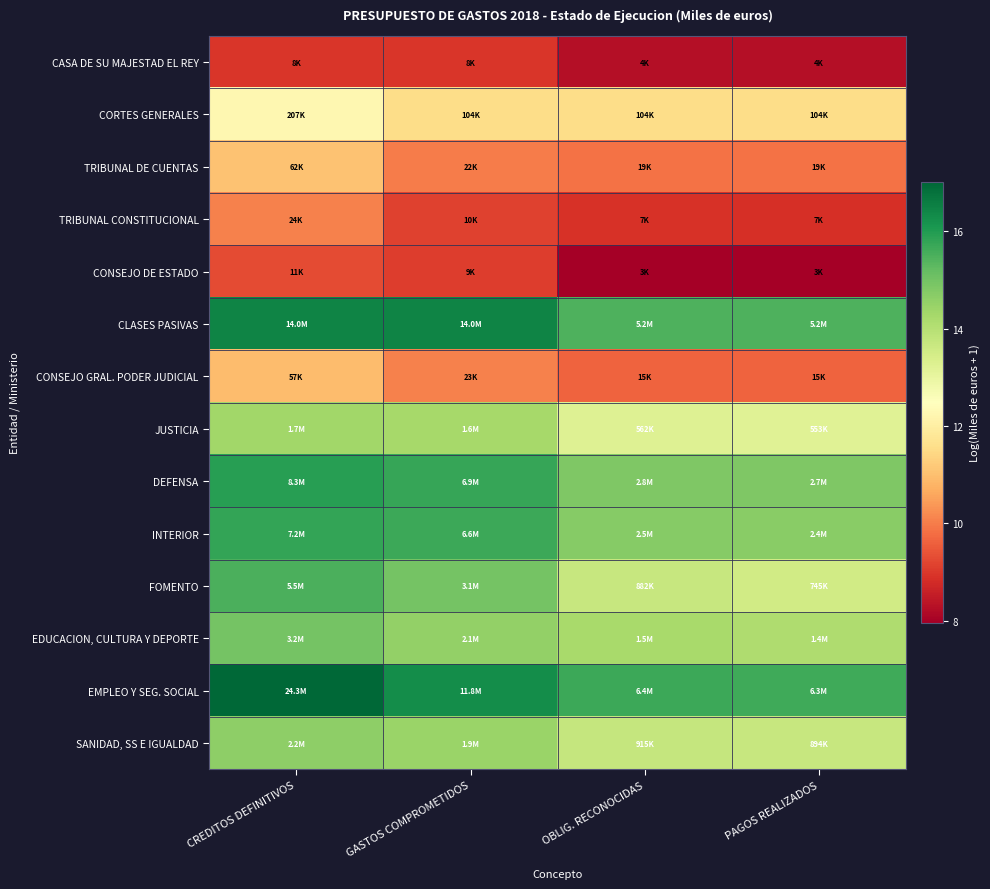

What is the maximum value shown in the chart?

17.0